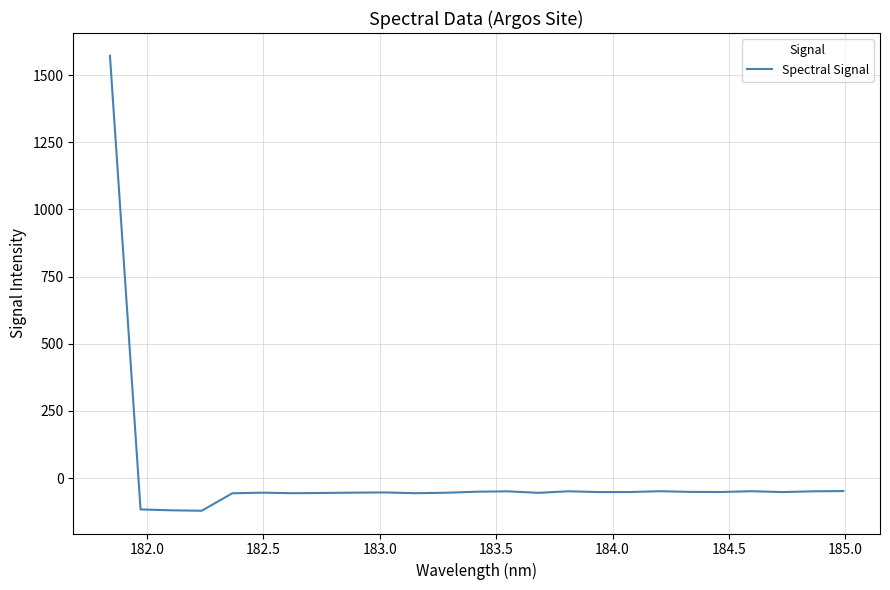

What is the difference between the maximum and minimum values?

1693.5